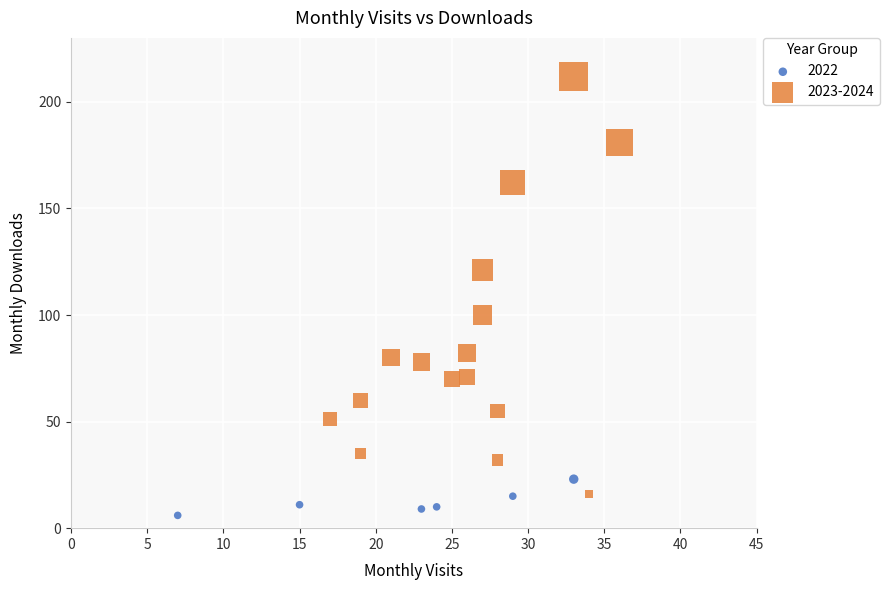

Which series reaches the maximum Y coordinate?

2023-2024